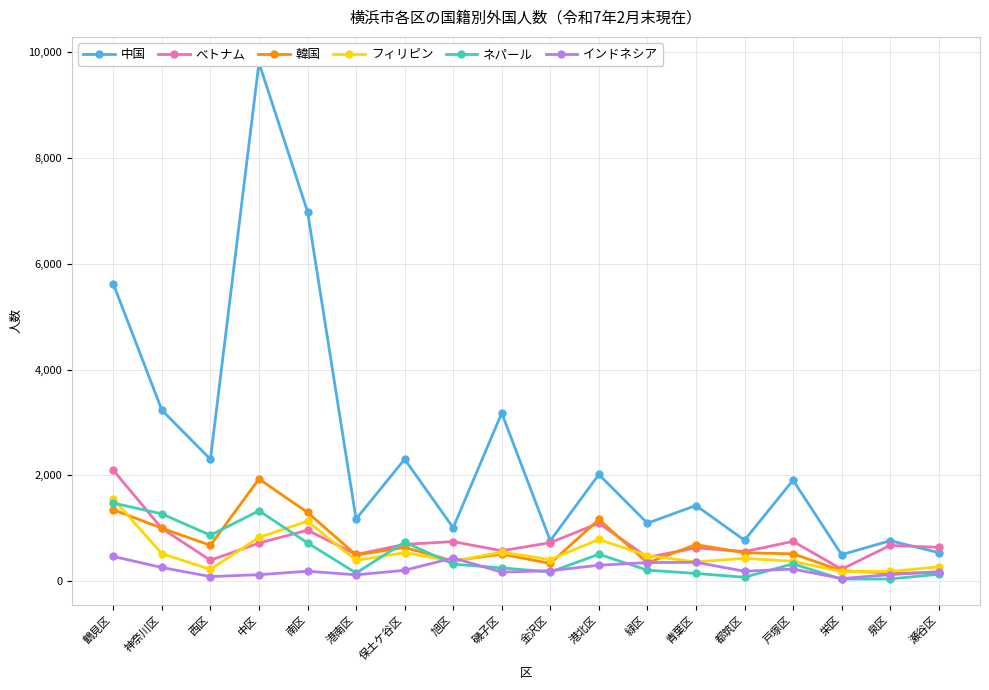

What is the minimum value for ベトナム?

226